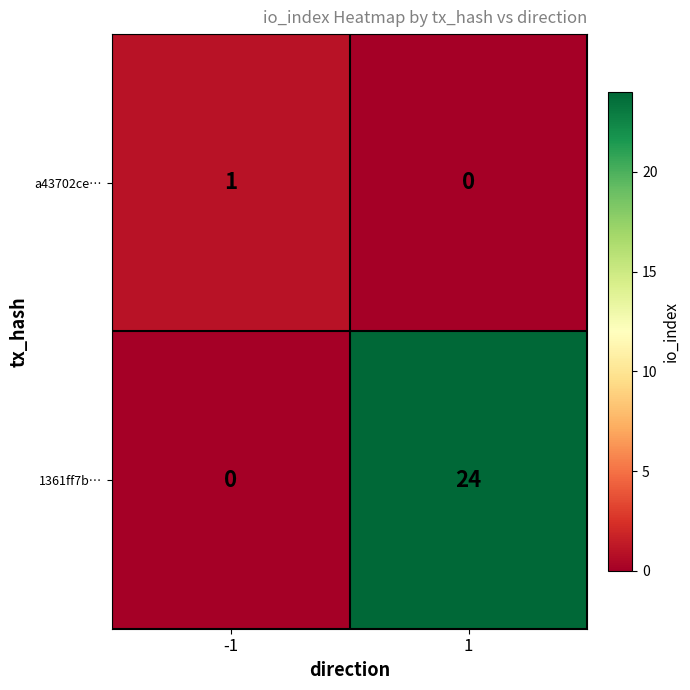

Rank the series by their average value, from highest to lowest.

1361ff7b…, a43702ce…